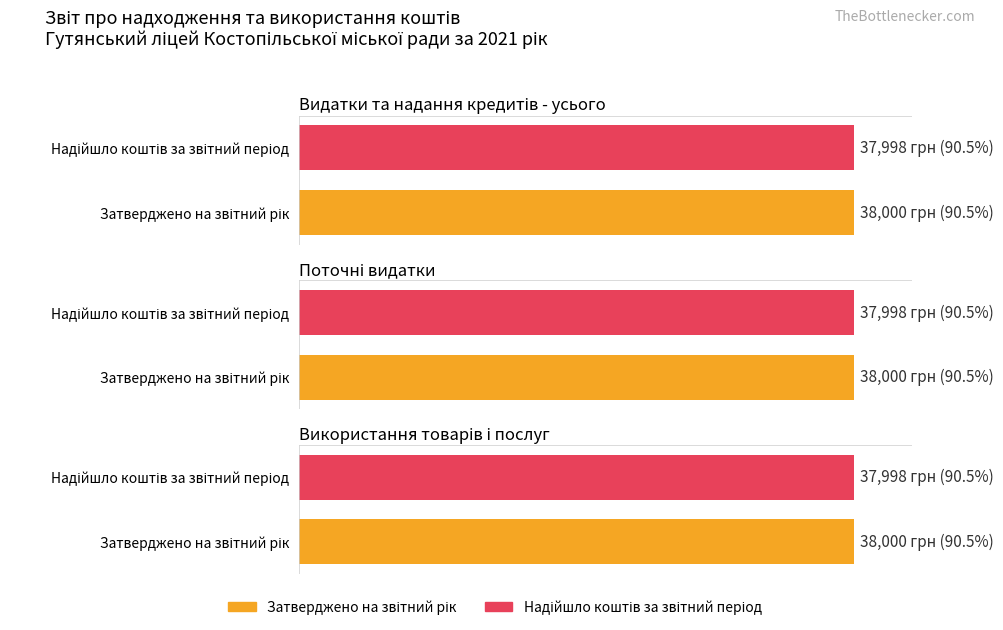

At which category does the chart reach its minimum across all series?

Видатки та надання кредитів - усього